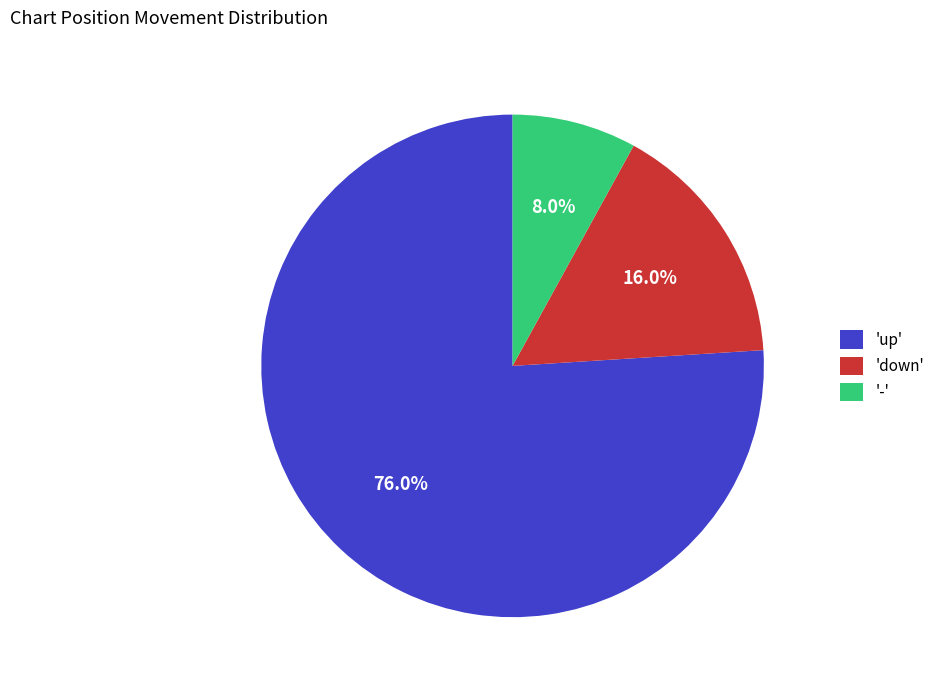

Is there a majority slice in this chart?

Yes